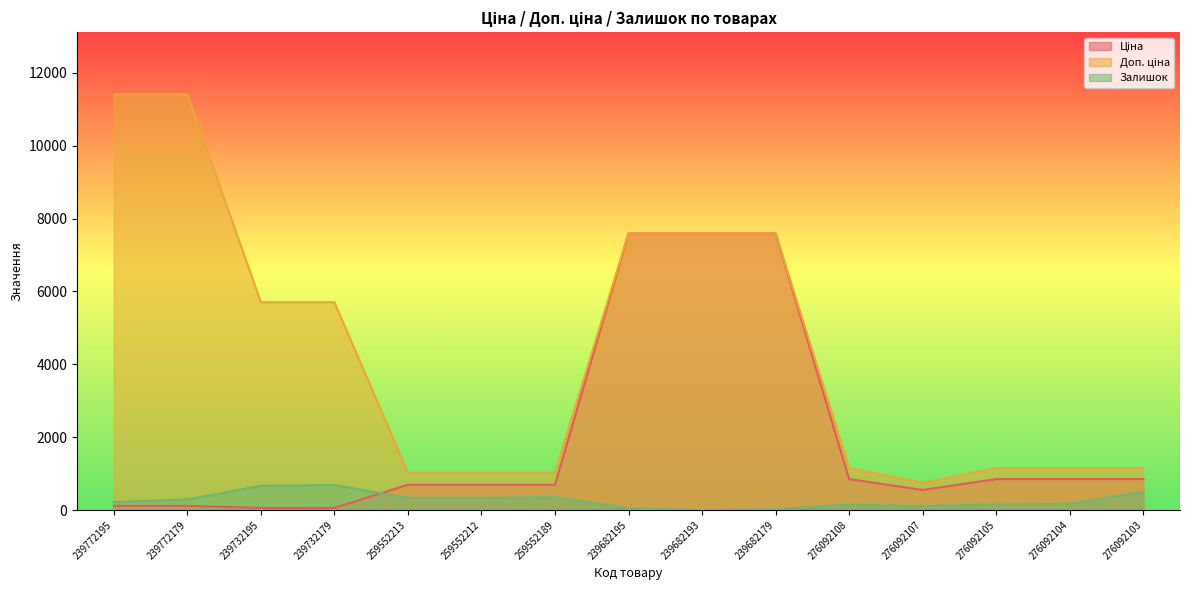

What is the label of the 6th point from the right?

239682179